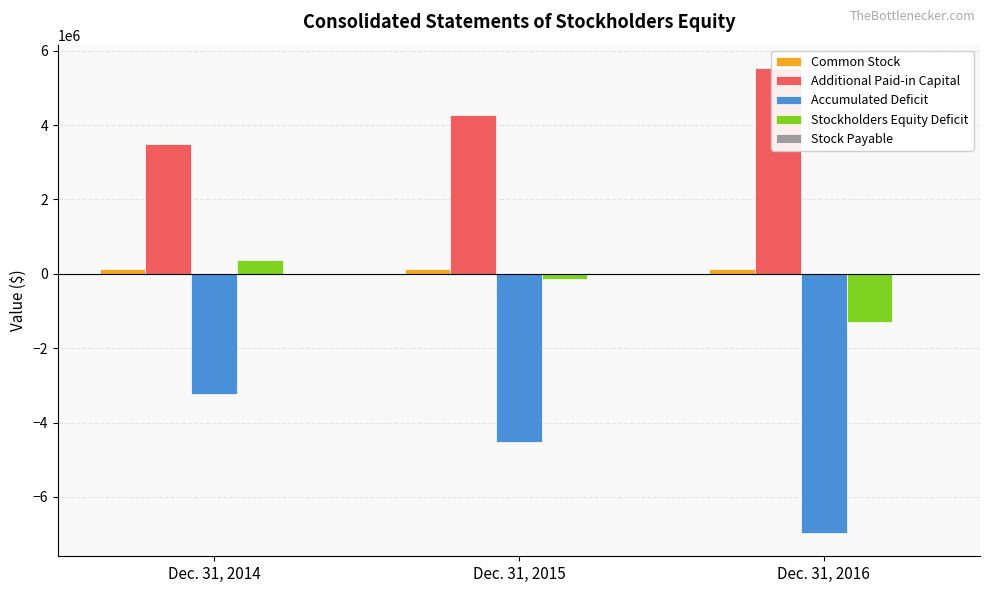

The Common Stock series shows 127348 at Dec. 31, 2016. True or false?

True